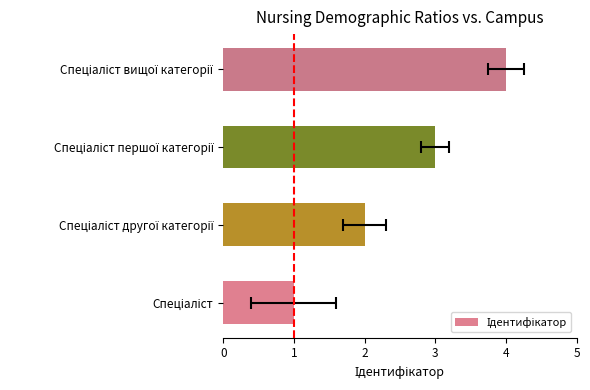

Rank the categories by value from lowest to highest.

0, 1, 2, 3